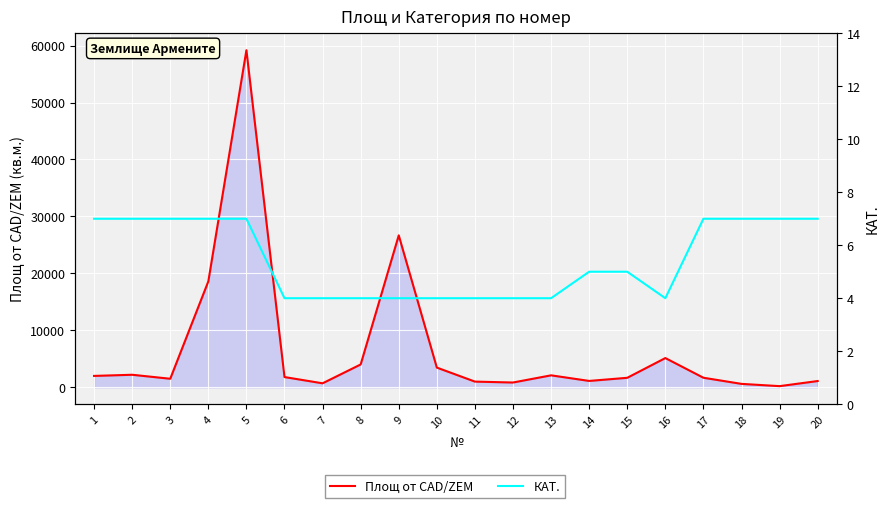

Is the value of Площ от CAD/ZEM at 8 greater than the value of КАТ. at 18?

Yes